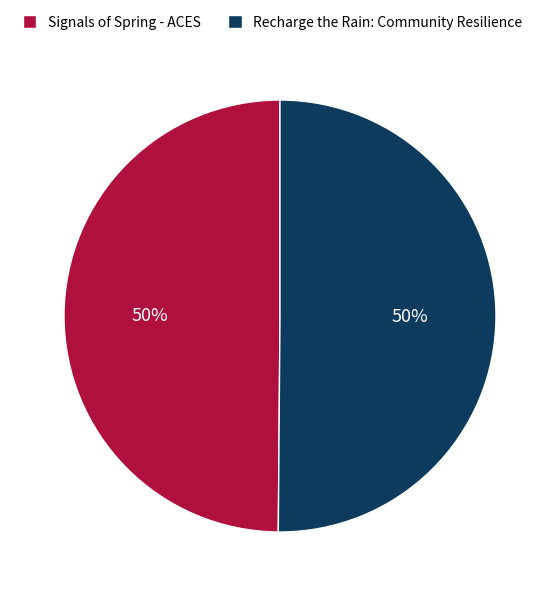

To the nearest percent, what portion does Recharge the Rain: Community Resilience represent?

50%